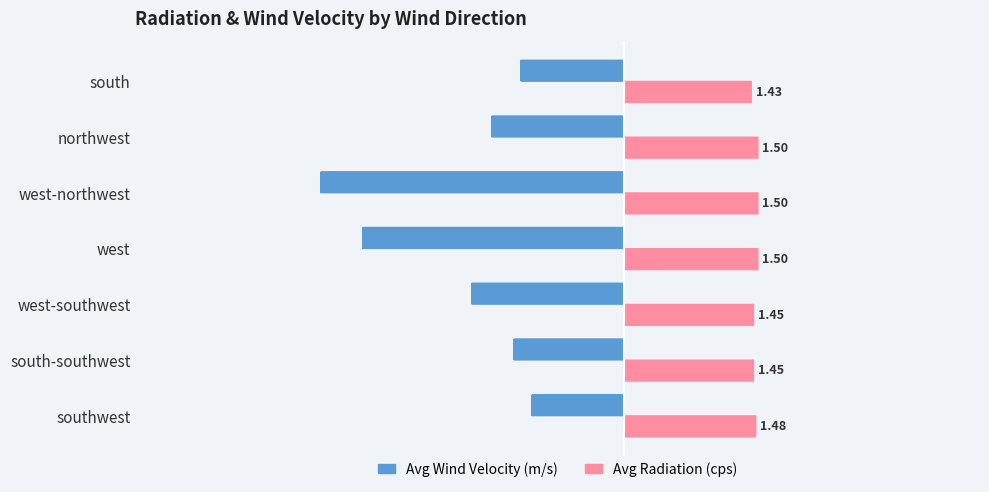

Where is Avg Wind Velocity (m/s) nearest to the value -2?

west-southwest